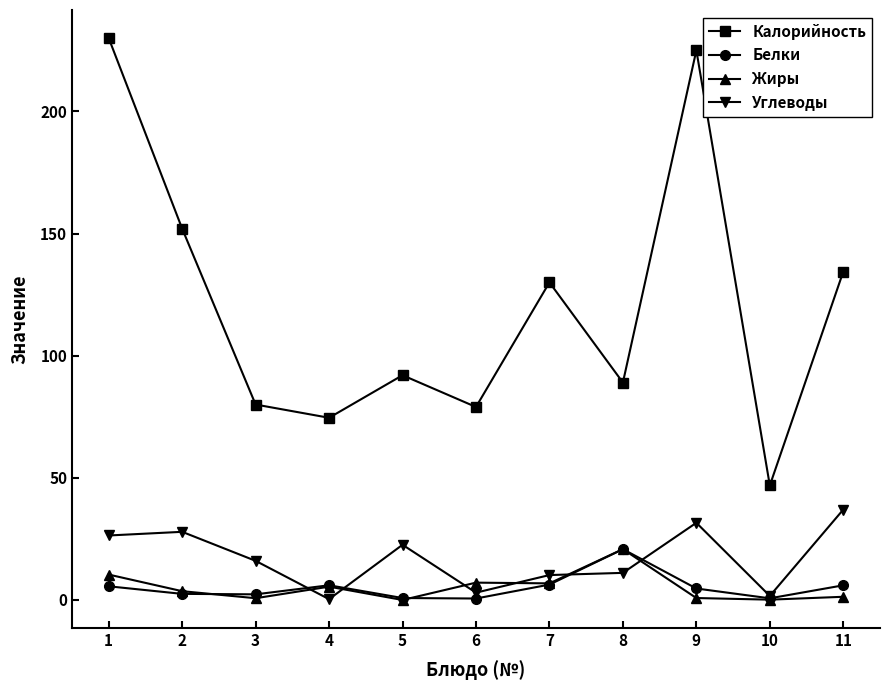

How many lines are shown in the chart?

4